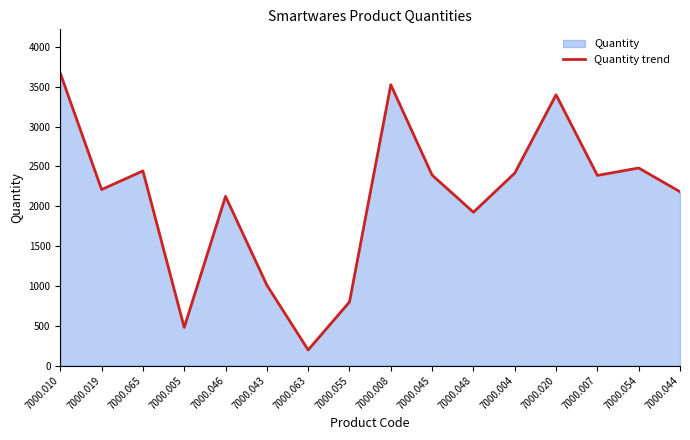

Approximately how many times larger is the value at 7000.045 compared to 7000.044?

1.1